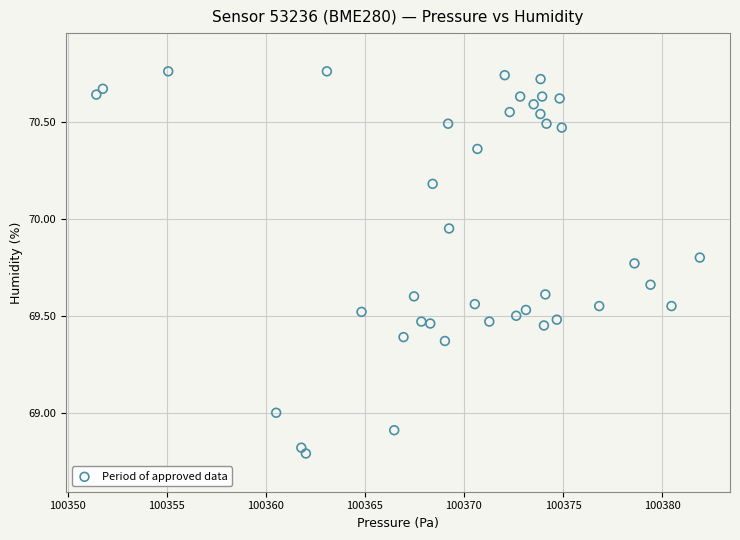

What is the range of X values (max minus min)?

30.5